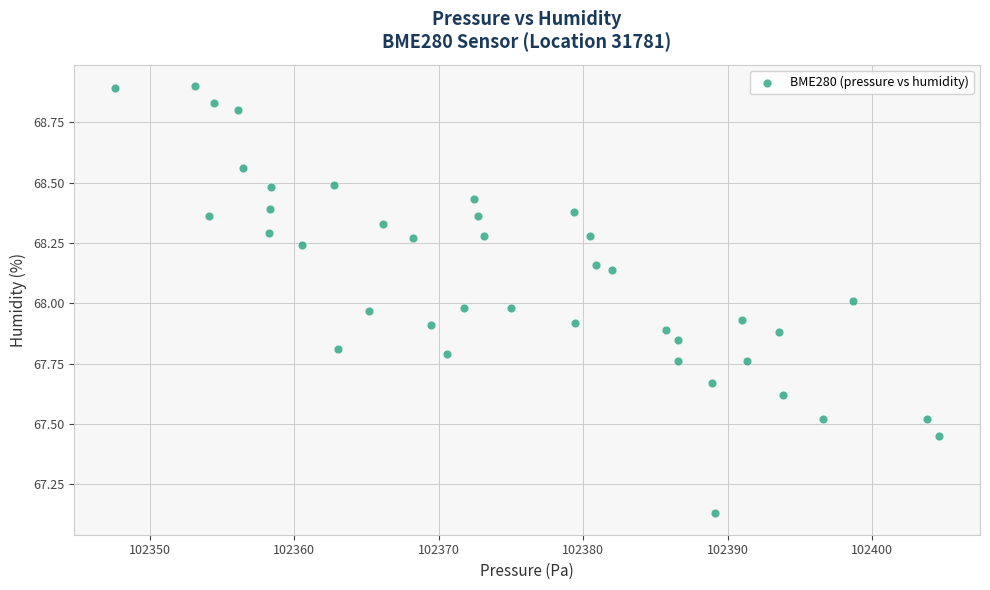

What is the range of X values (max minus min)?

57.0